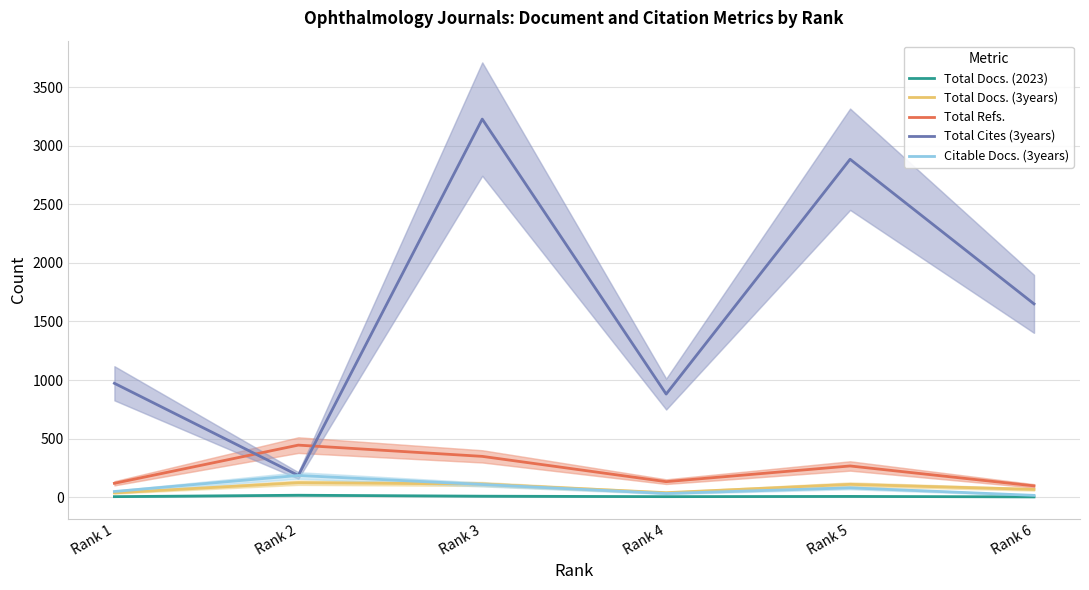

Which series has the largest total across all categories?

Total Cites (3years)